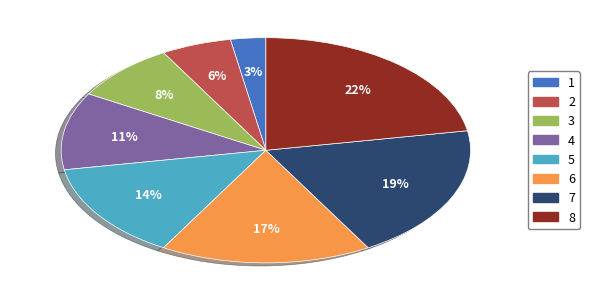

To the nearest percent, what is the average slice percentage?

12%